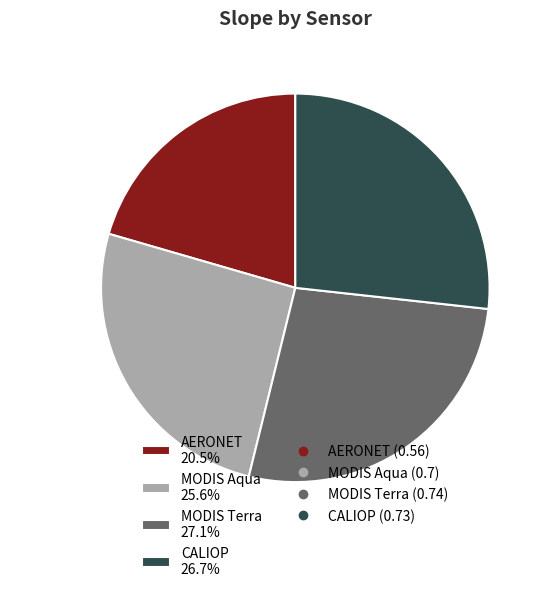

Is the sum of AERONET 20.5% and CALIOP 26.7% greater than half?

No